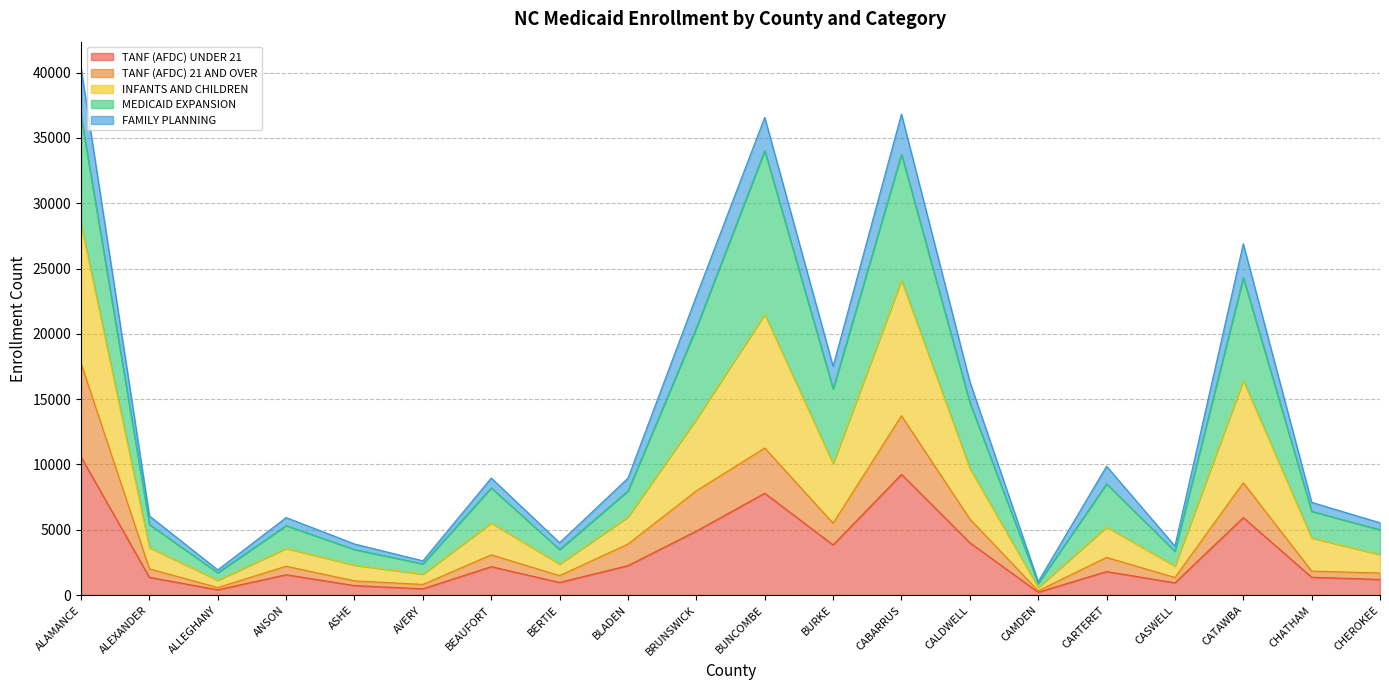

At which label does TANF (AFDC) UNDER 21 reach its peak?

ALAMANCE